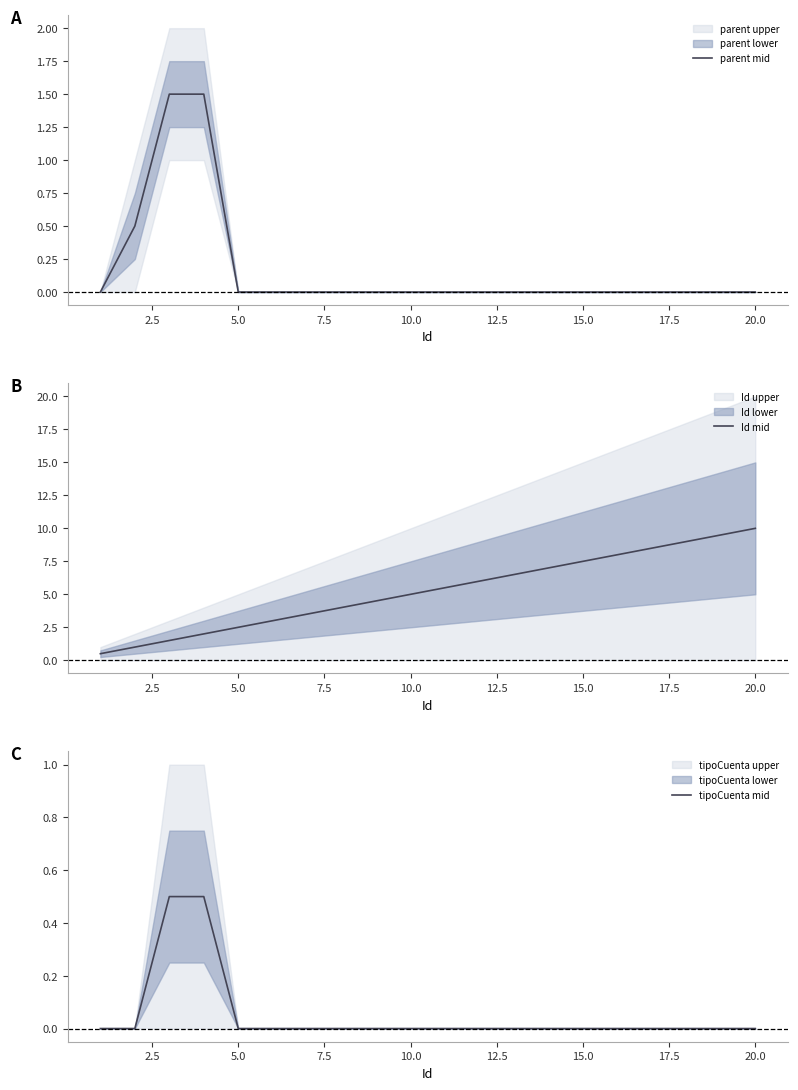

What is the highest value of the parent mid series?

1.5